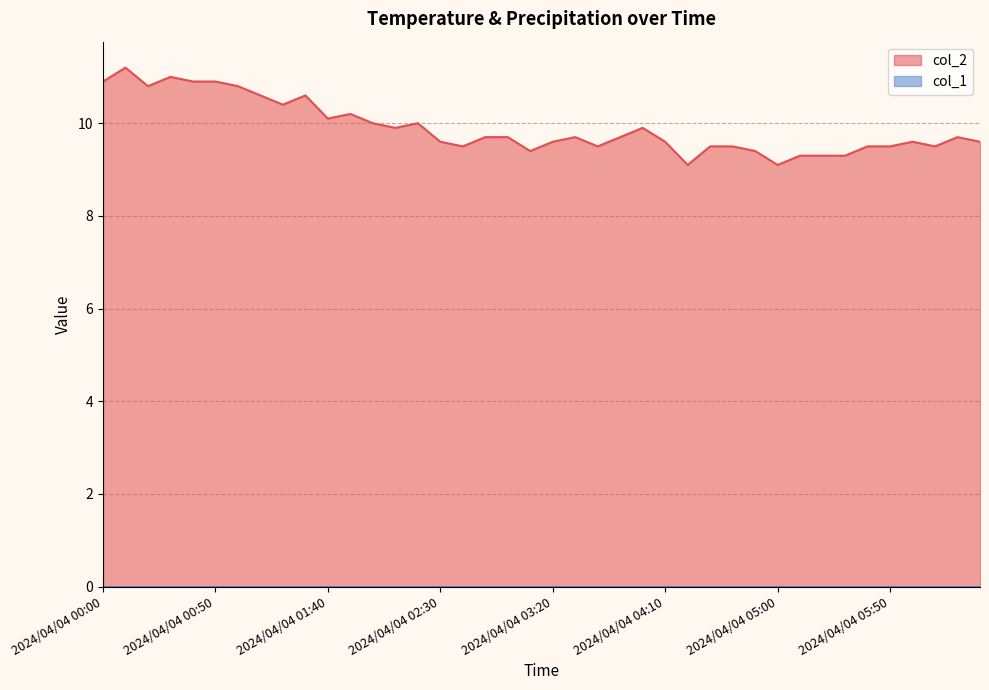

What is the ratio of the value at 2024/04/04 04:20 to the value at 2024/04/04 05:30?

1.0